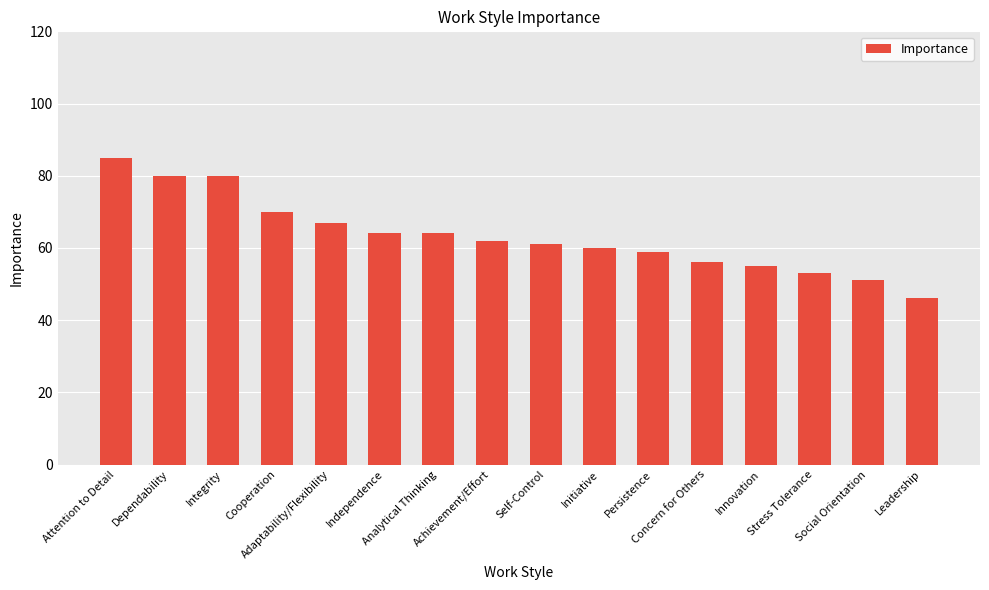

What is the average value?

63